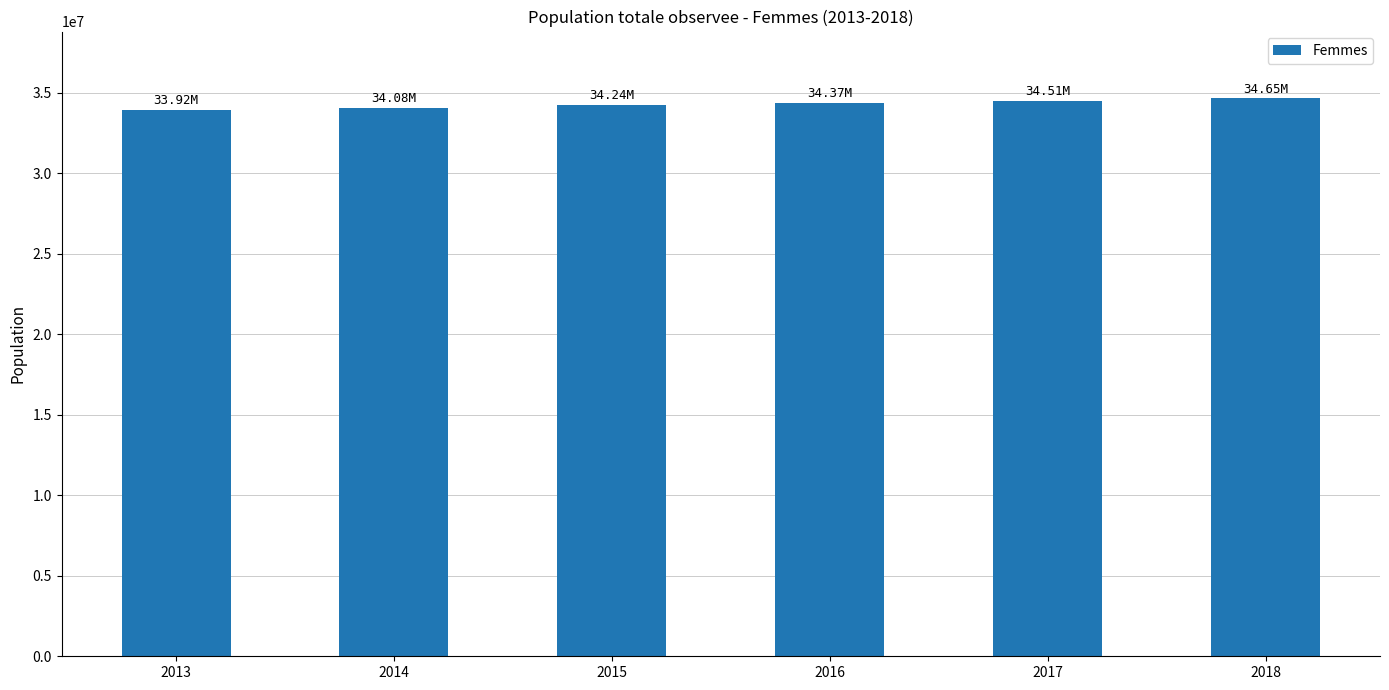

What is the sum of all values?

205766574